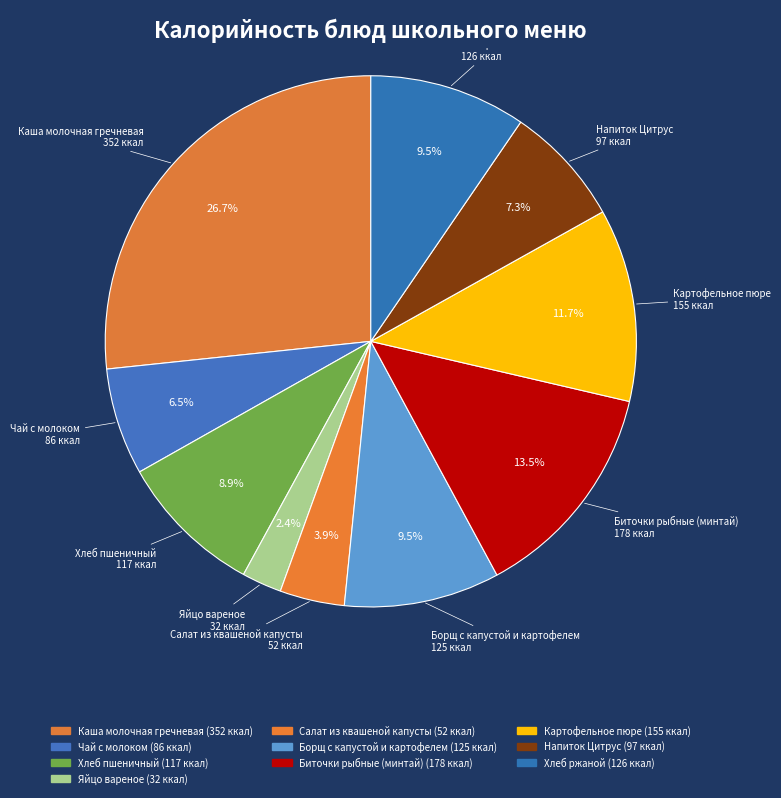

Rank the categories by value from highest to lowest.

Каша молочная гречневая, Биточки рыбные (минтай), Картофельное пюре, Хлеб ржаной, Борщ с капустой и картофелем, Хлеб пшеничный, Напиток Цитрус, Чай с молоком, Салат из квашеной капусты, Яйцо вареное